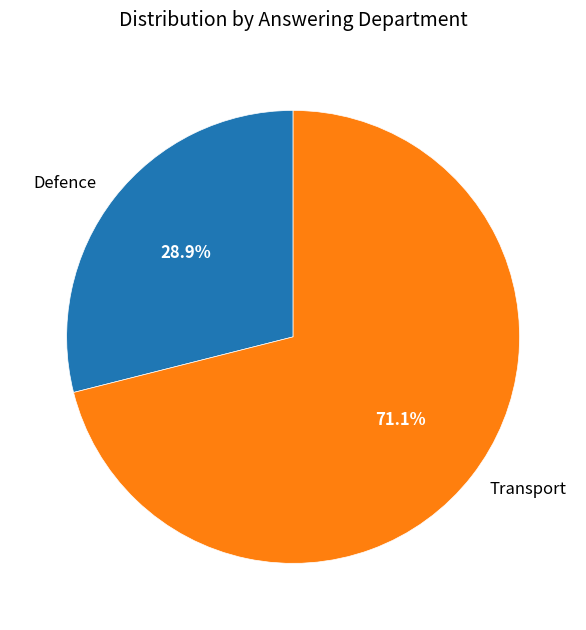

Count the number of slices in the pie.

2